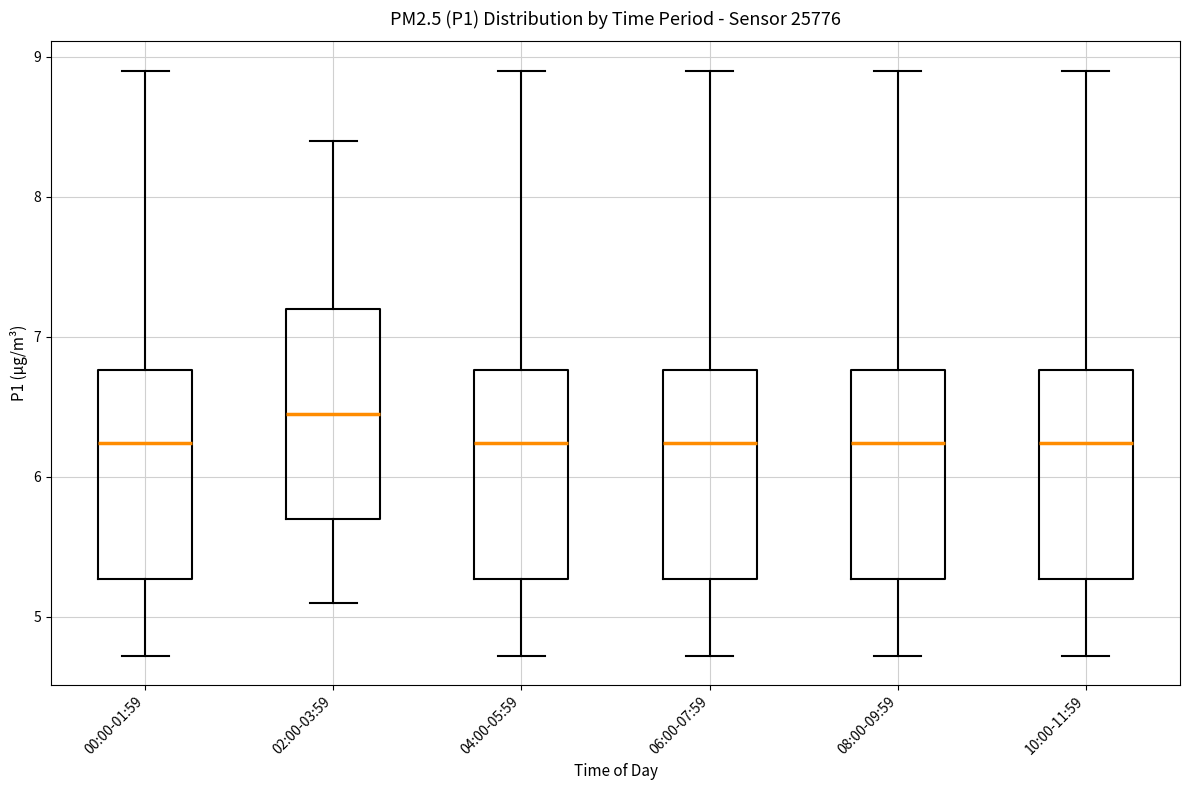

Where does the median line of the box for 08:00-09:59 sit on the y-axis? The values are not printed on the chart, so give them approximately, as read against the axis.

6.2